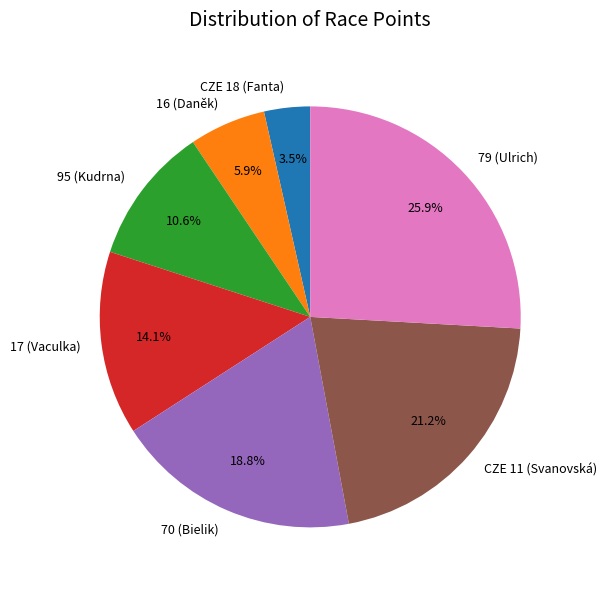

Does 16 (Daněk) account for over 50% of the chart?

No